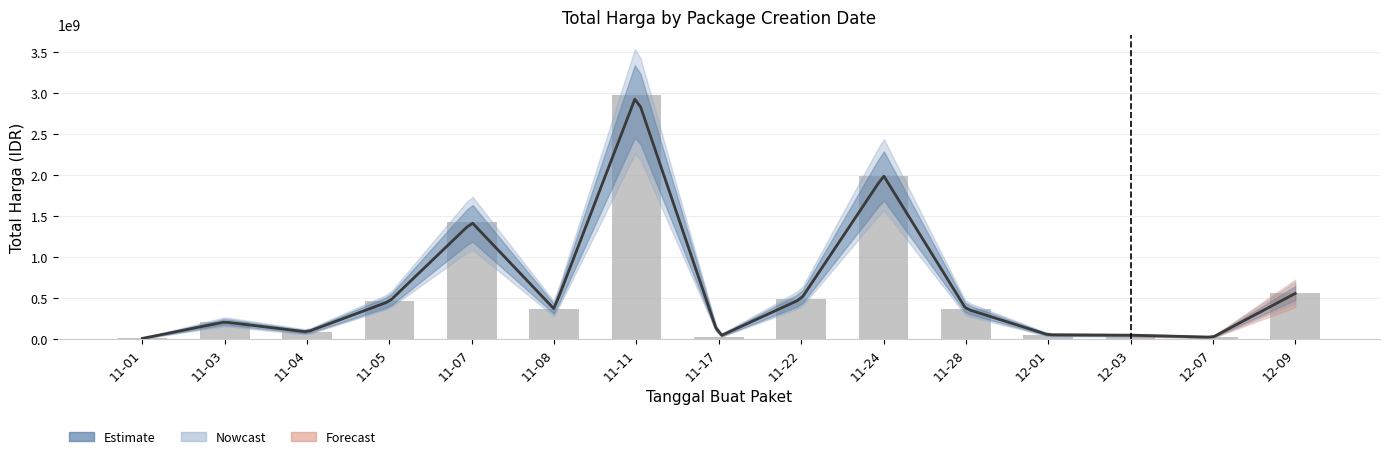

What value does the data have at 12-01?

56152800